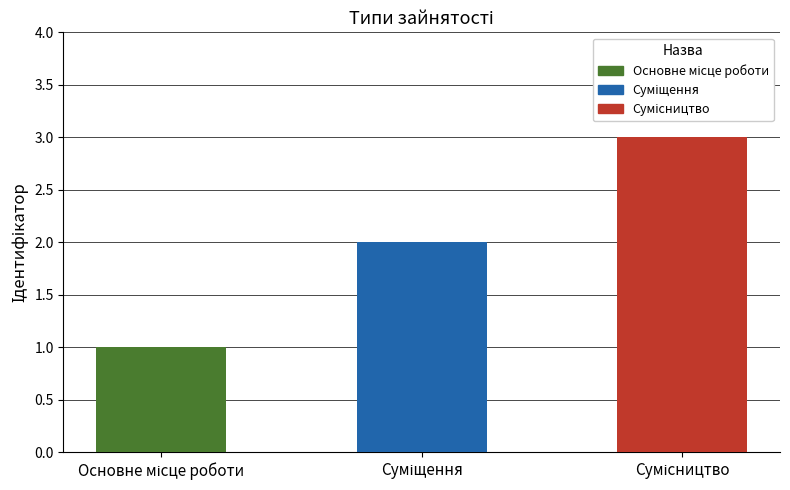

What is the greatest value displayed?

3